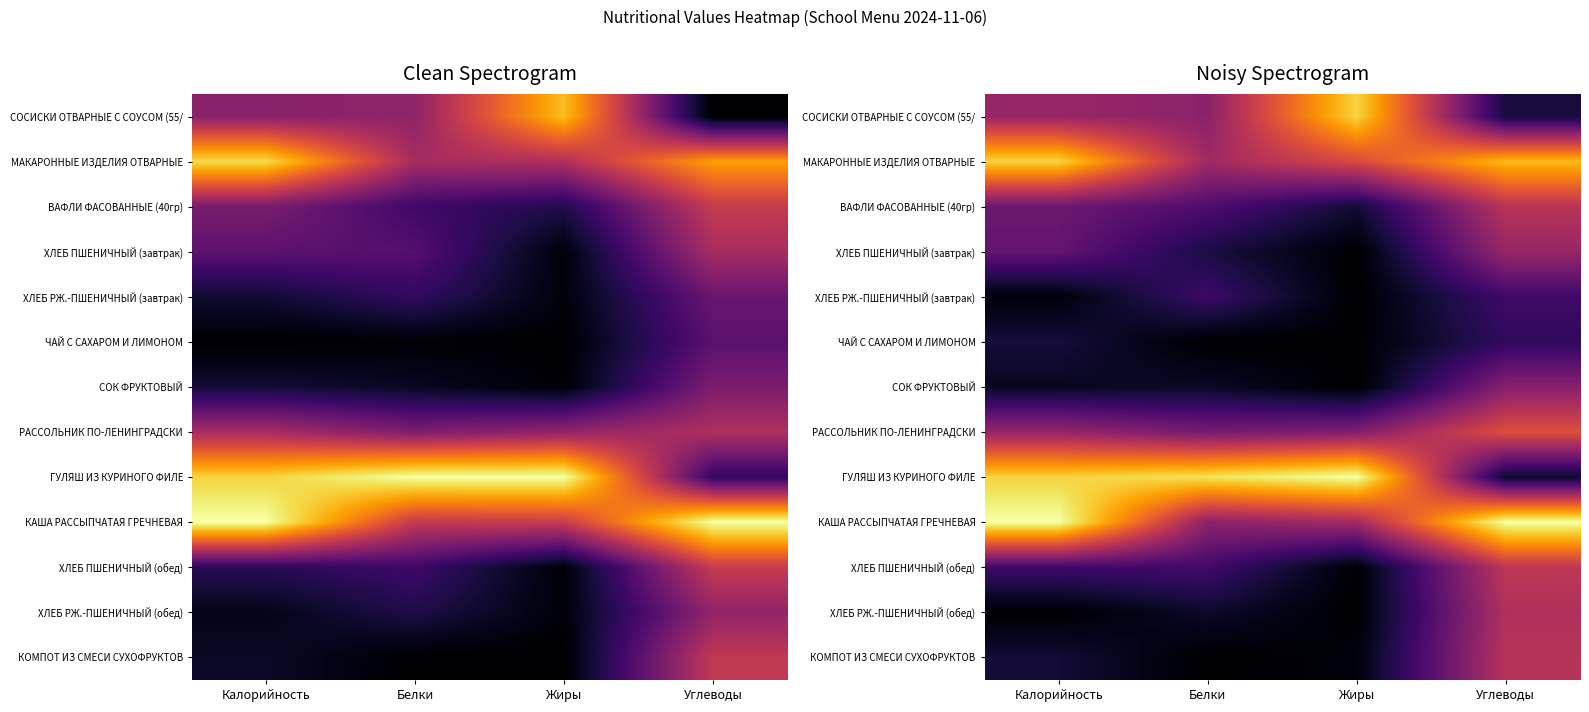

The КАША РАССЫПЧАТАЯ ГРЕЧНЕВАЯ series shows 0.4 at Жиры. True or false?

True